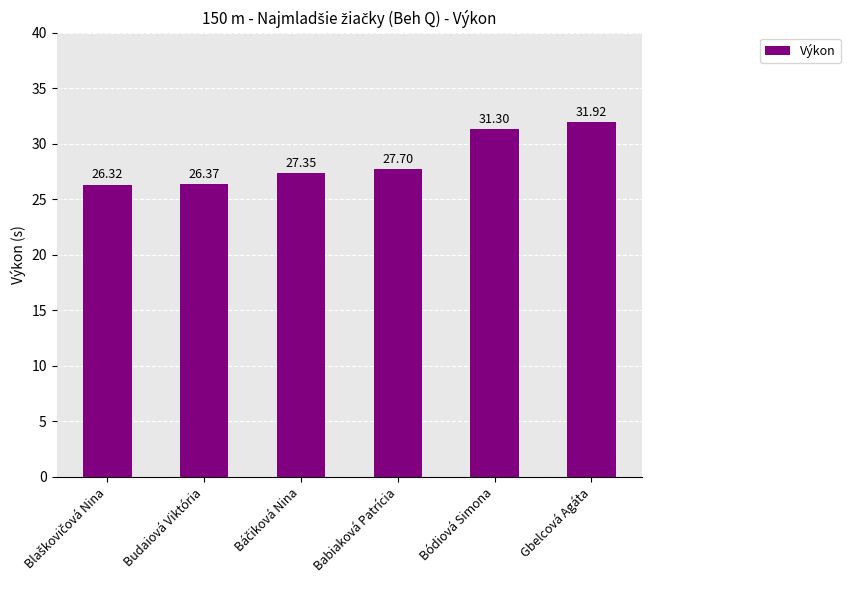

What is the maximum value shown in the chart?

31.9